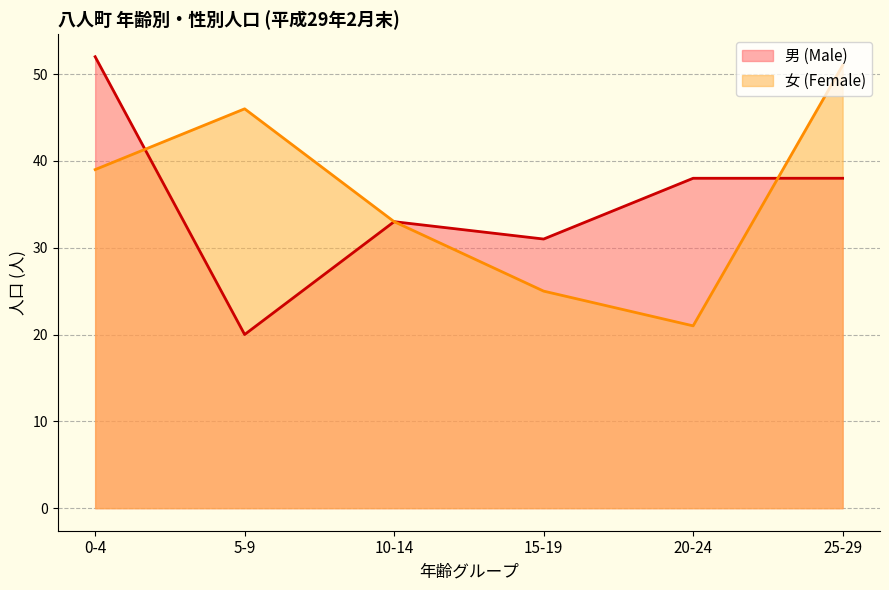

What is the value of the 男 (Male) point at the 3rd from the left?

33